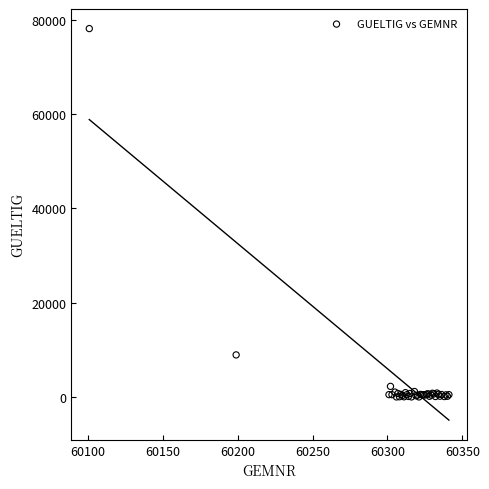

What Y value in the scatter plot is closest to 39094?

8971